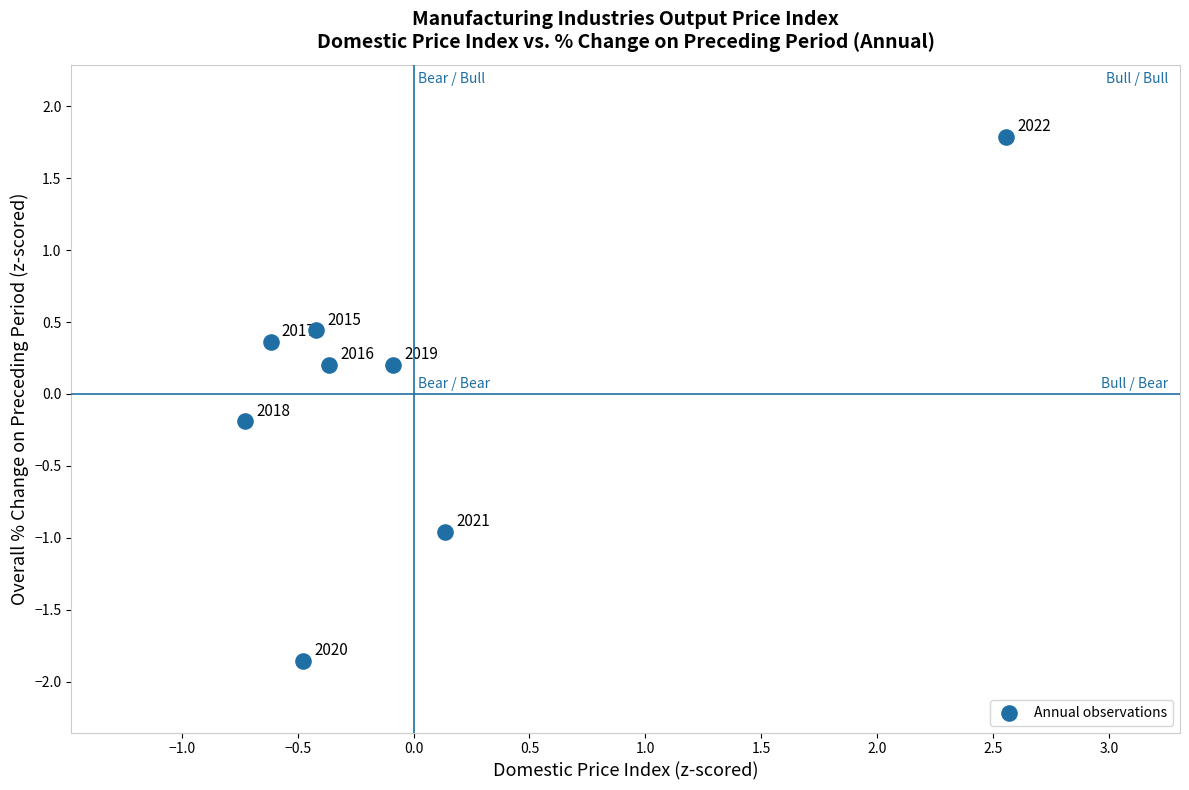

What is the range of X values (max minus min)?

3.3